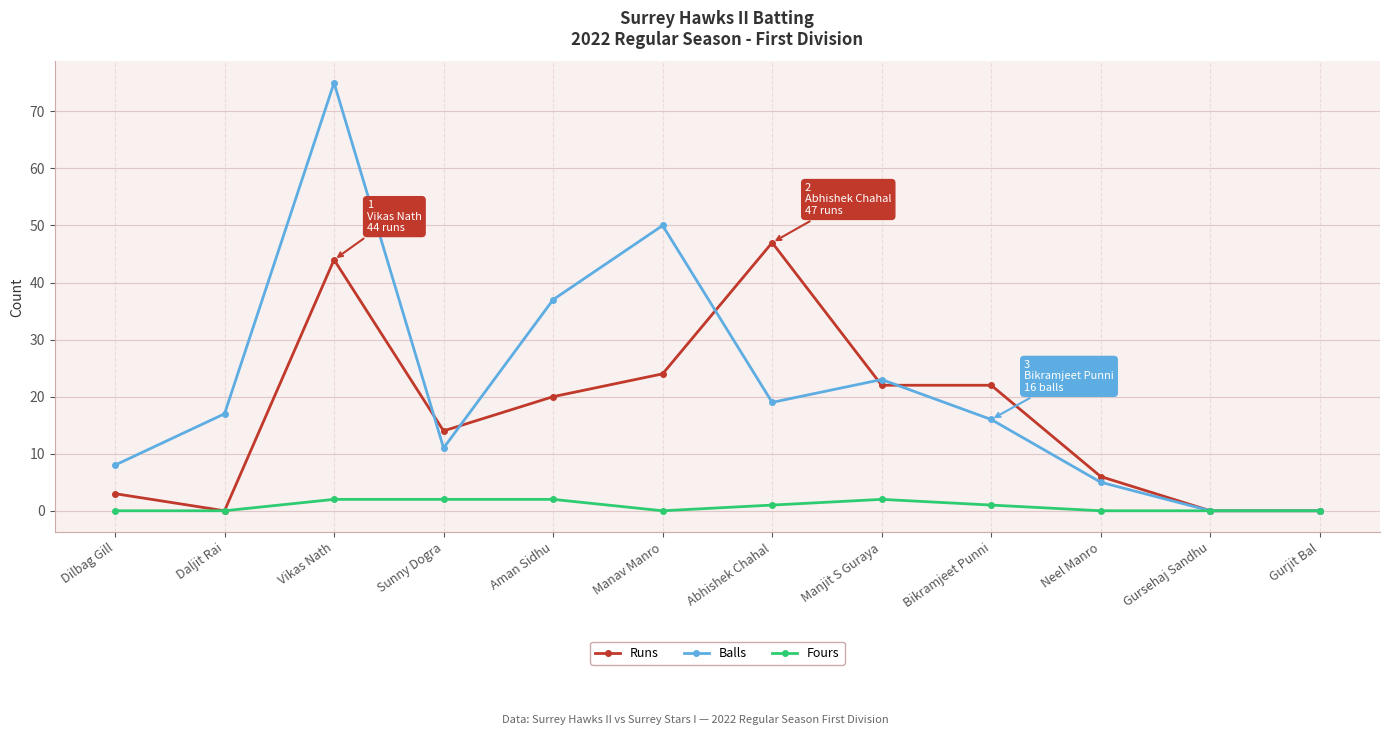

Between which two adjacent categories do Balls and Runs first intersect?

Vikas Nath and Sunny Dogra